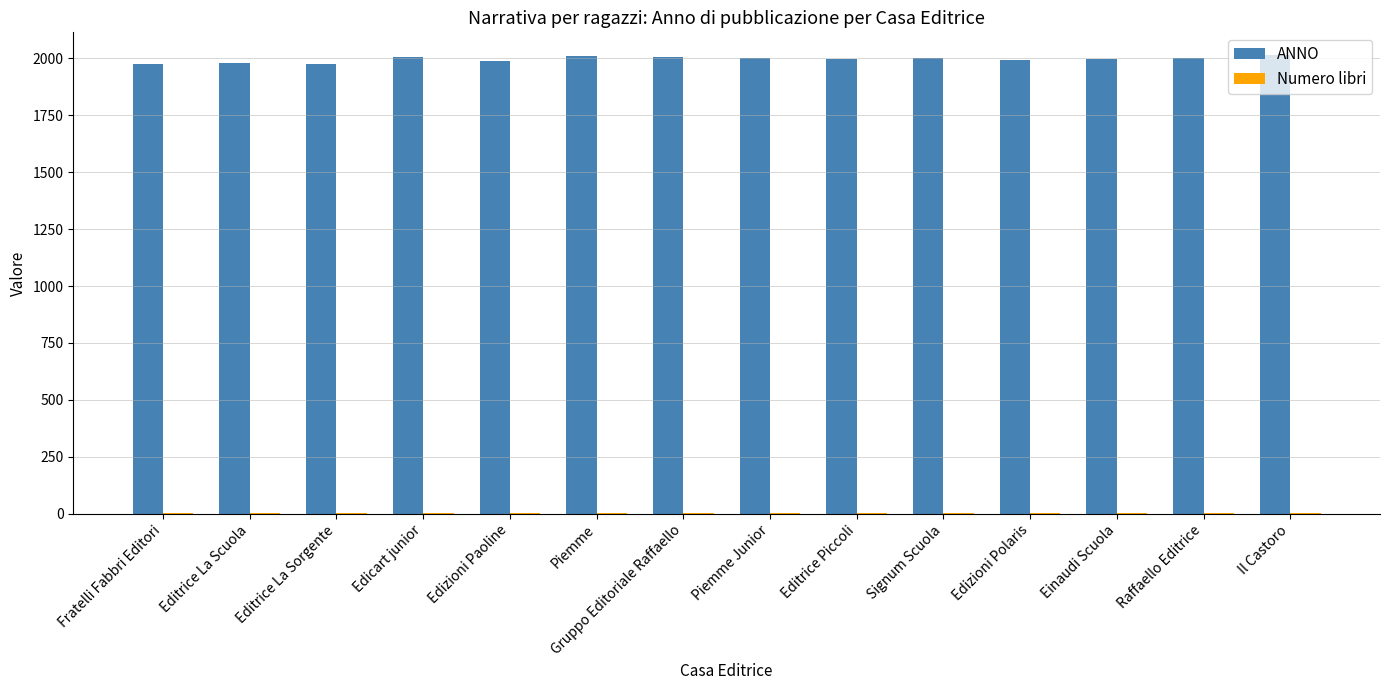

True or false: ANNO has a value of 1227 at Editrice Piccoli.

False